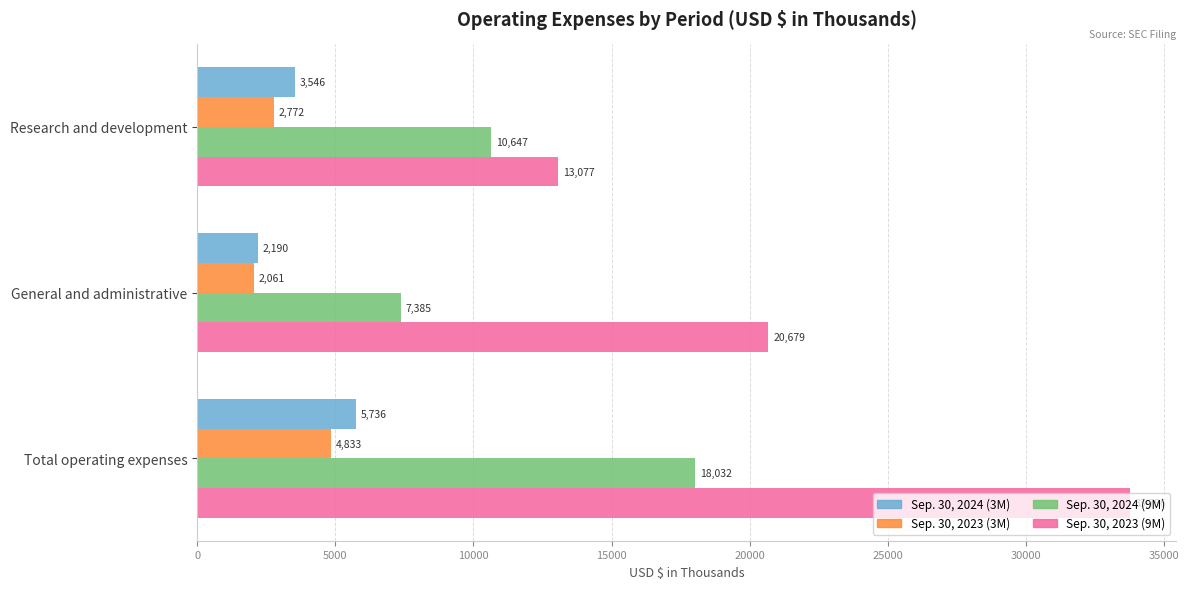

Count the Sep. 30, 2024 (9M) values in the range 7385 to 18032.

3